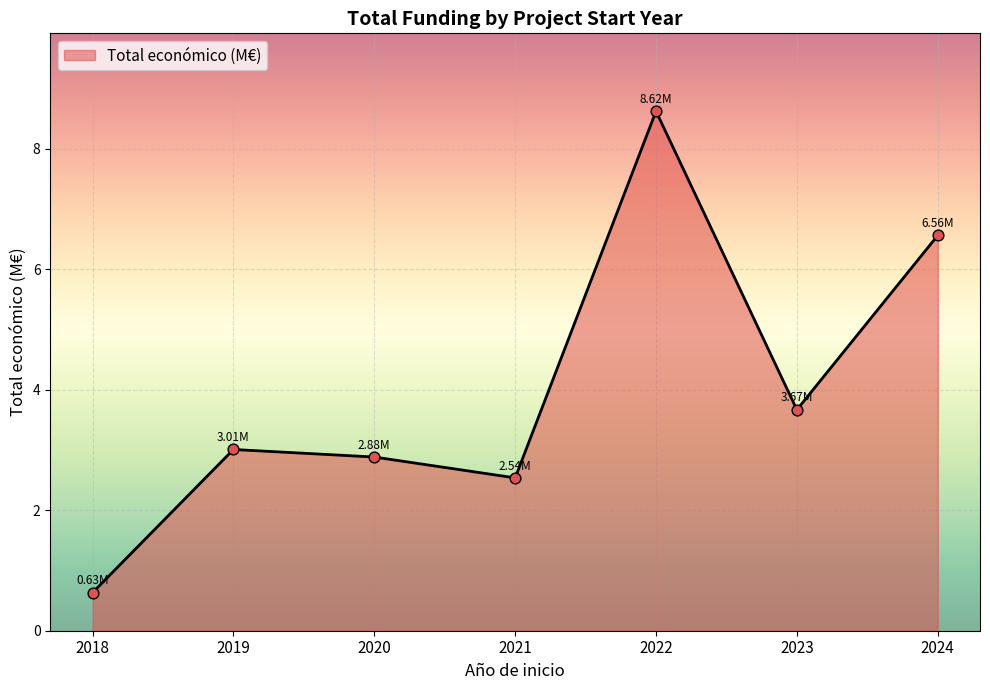

Which has a higher value, 2024 or 2022?

2022